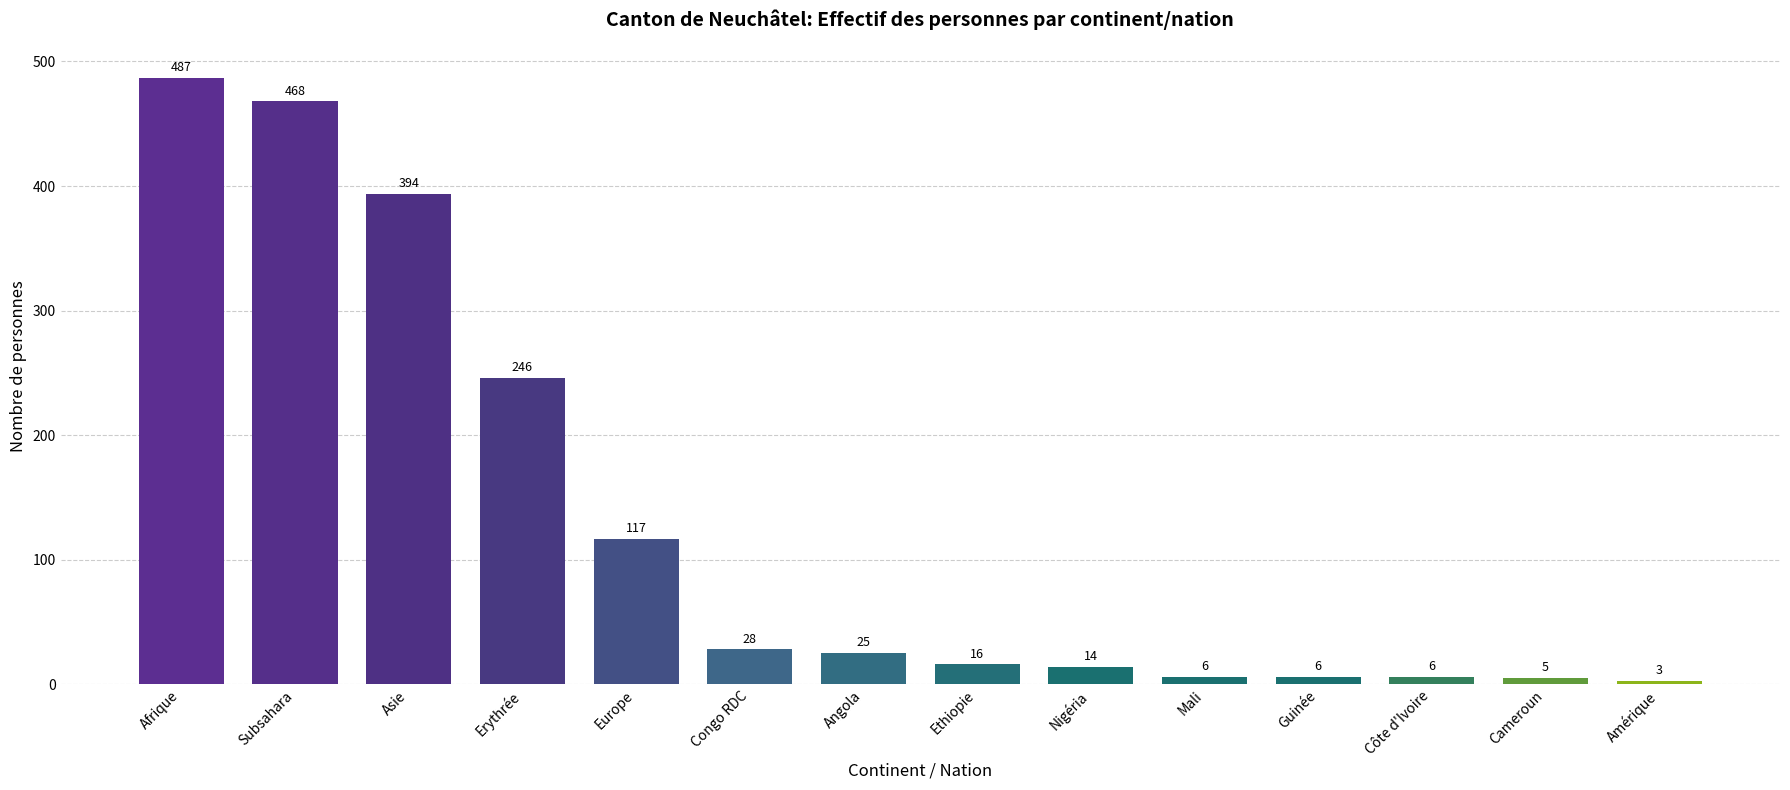

Is it true that the value at Erythrée is 165?

False